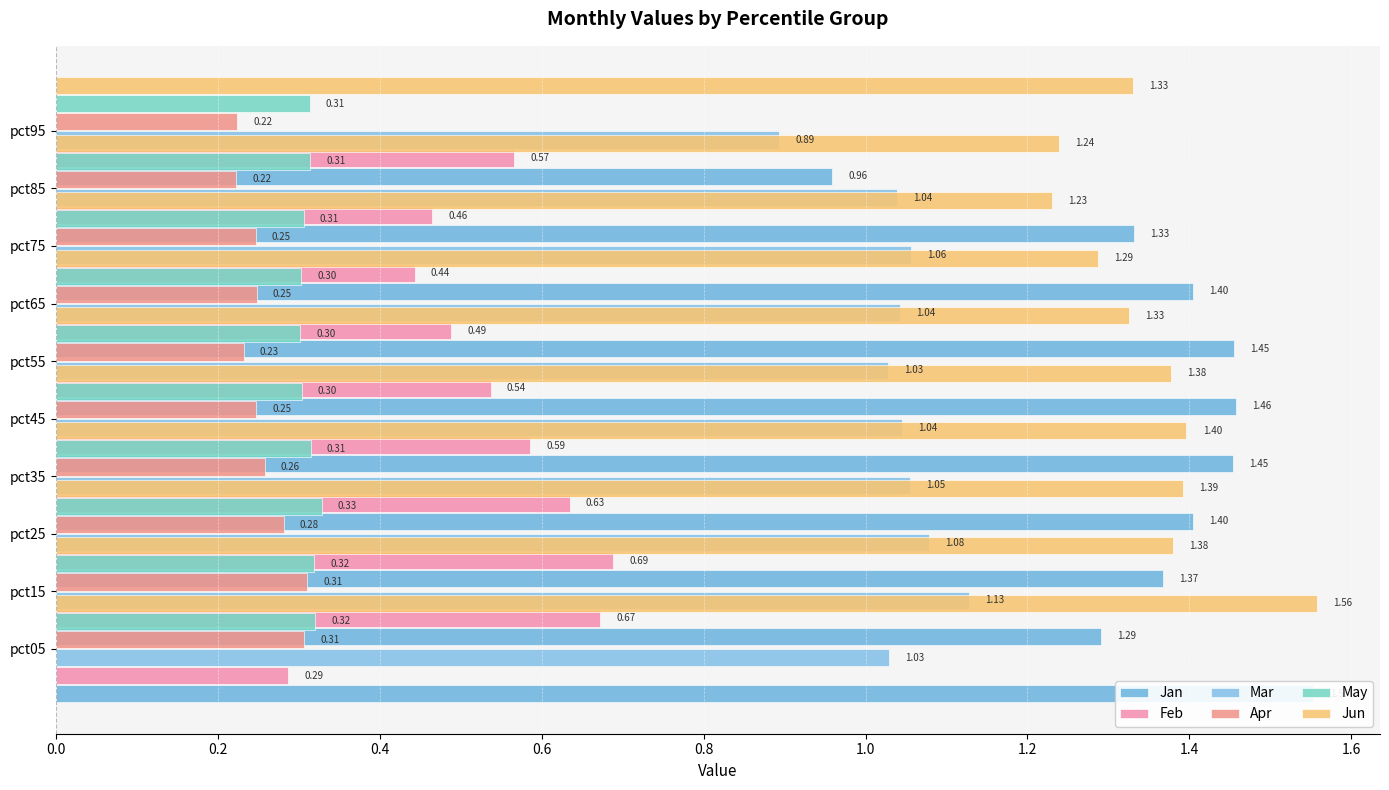

Is it true that Jun equals 1.6 at pct15?

True